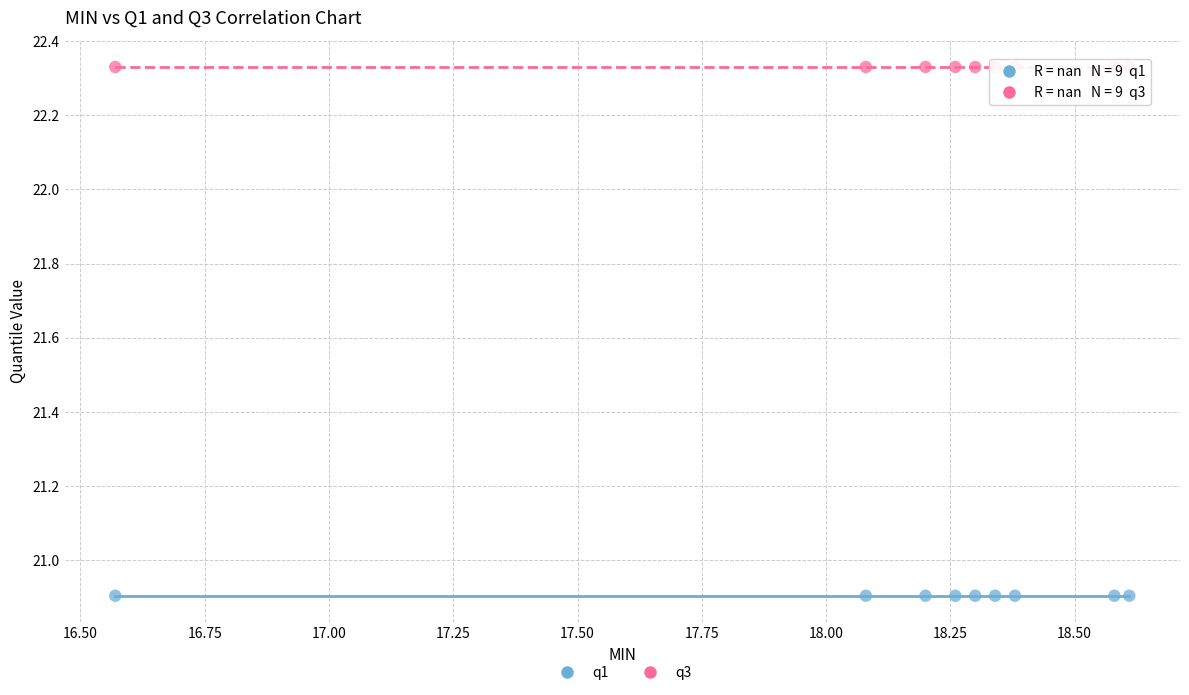

What are all the series names shown in the legend?

q1, q3